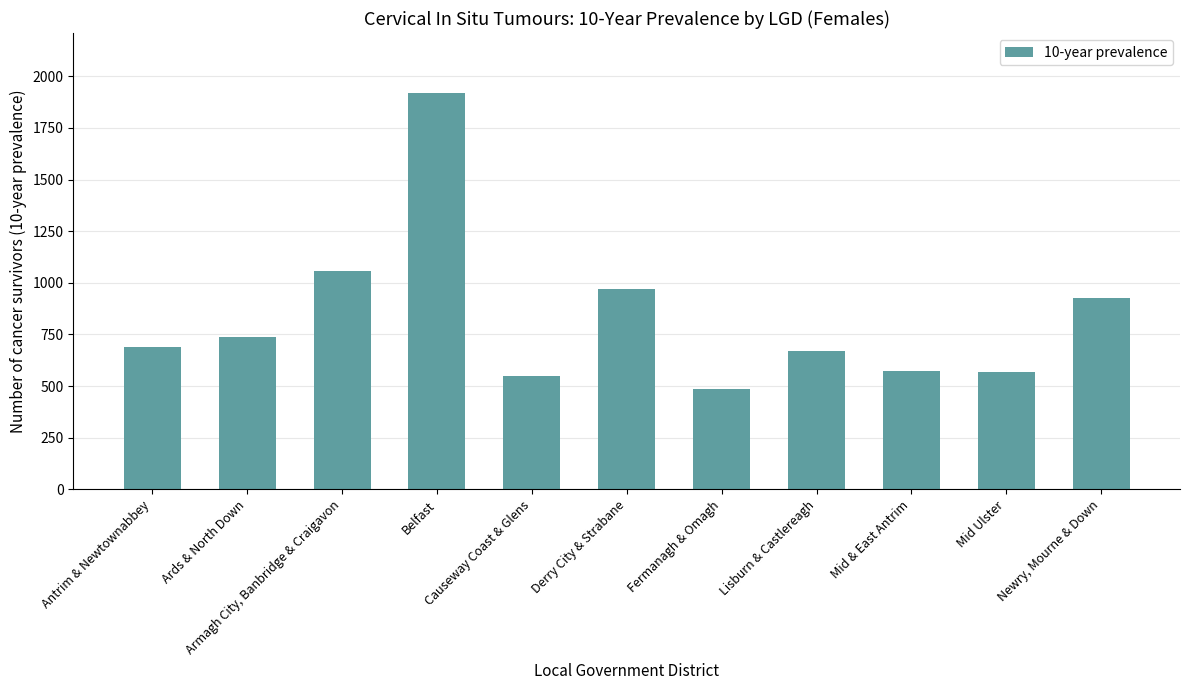

The chart shows a value of 442 at Newry, Mourne & Down. True or false?

False